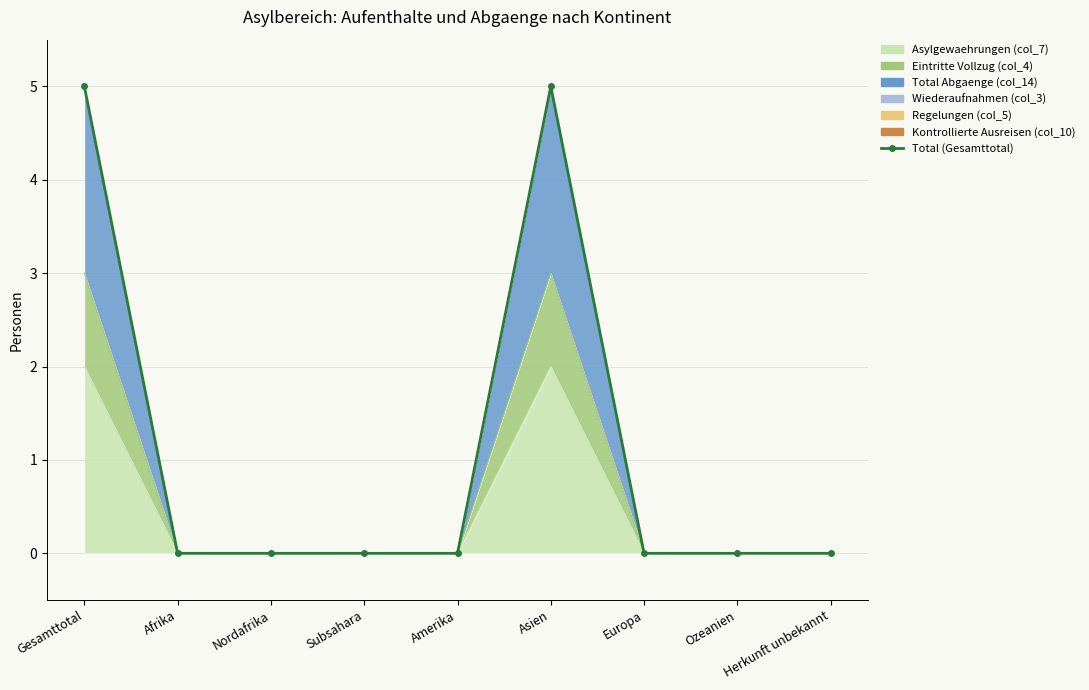

What is the label of the 7th point from the right?

Nordafrika